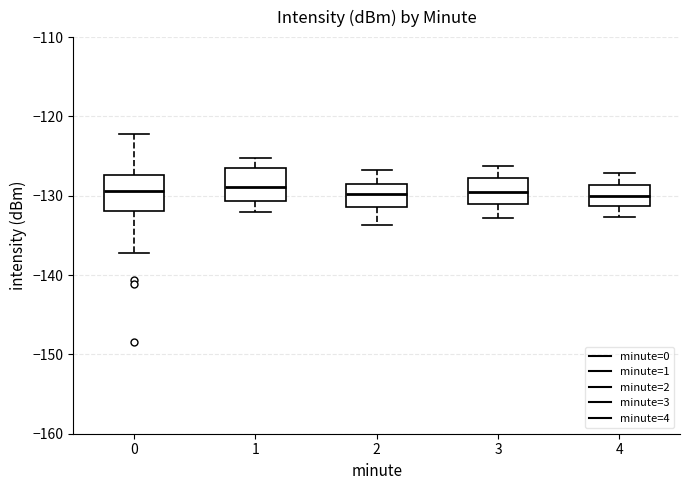

Where does the lower whisker of the box at x = 0 end on the y-axis? The values are not printed on the chart, so give them approximately, as read against the axis.

-137